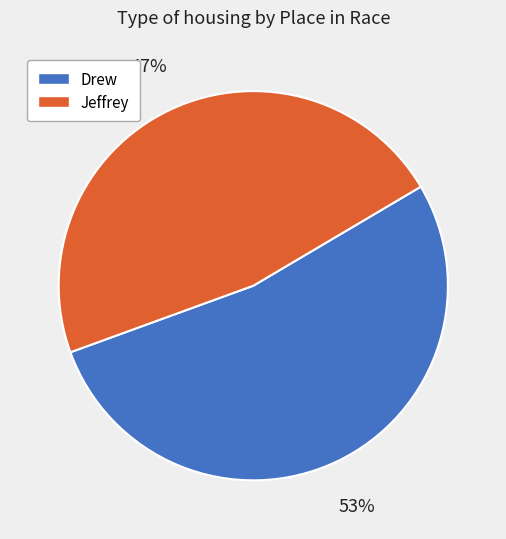

What is the majority slice?

Drew